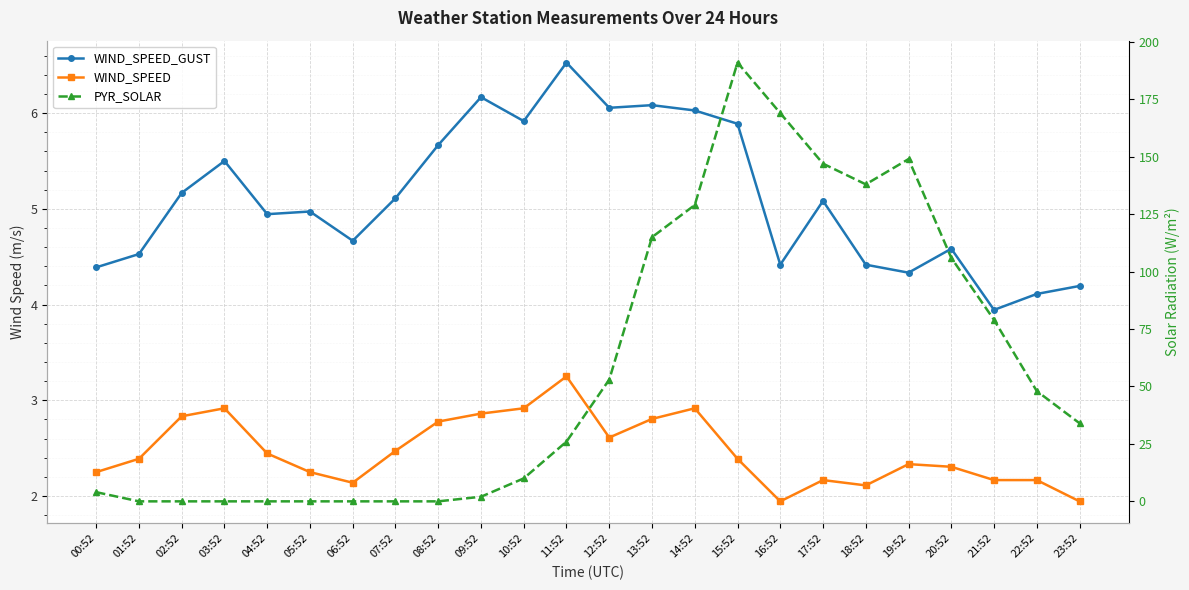

At which category does WIND_SPEED_GUST reach its first local valley?

04:52